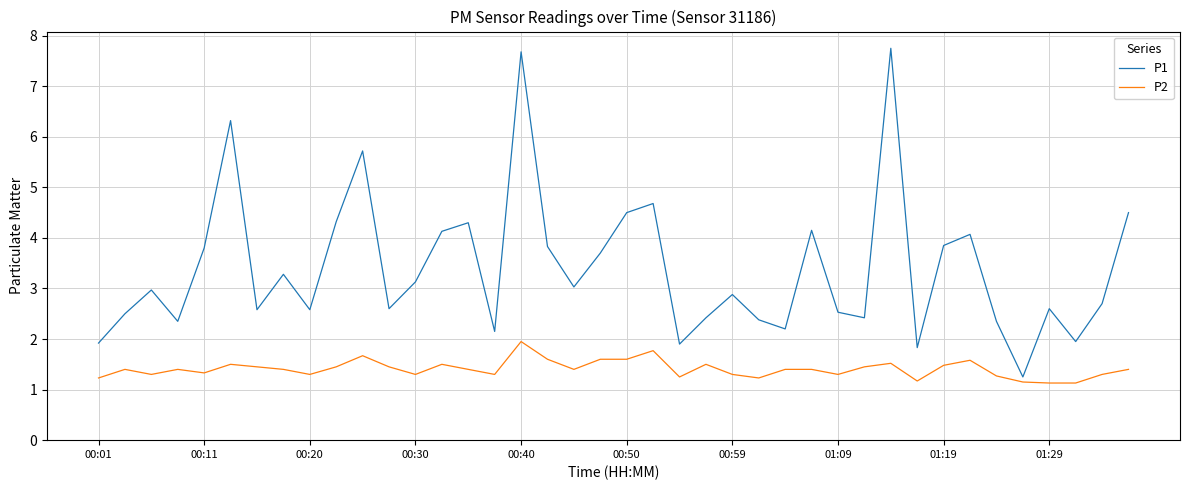

Which series has the largest total across all categories?

P1